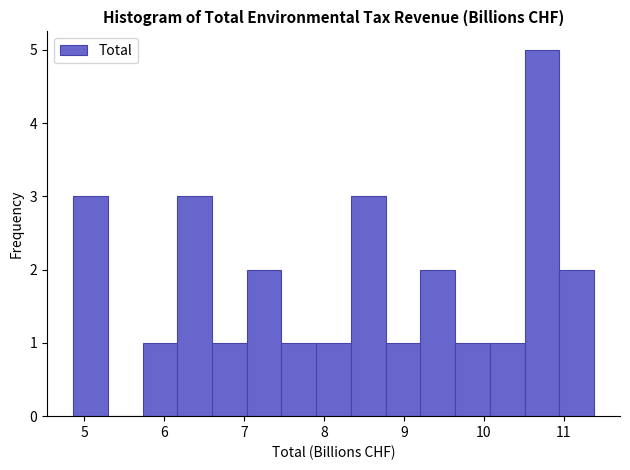

Reading left to right, transcribe this chart: for each bar, give the range it covers on the x-axis and its height. Neither the bar edges nor the heights are printed on the chart, so give them approximately, as read against the axes.

4.9 to 5.3: 3
5.3 to 5.7: 0
5.7 to 6.2: 1
6.2 to 6.6: 3
6.6 to 7.0: 1
7.0 to 7.5: 2
7.5 to 7.9: 1
7.9 to 8.3: 1
8.3 to 8.8: 3
8.8 to 9.2: 1
9.2 to 9.6: 2
9.6 to 10.1: 1
10.1 to 10.5: 1
10.5 to 10.9: 5
10.9 to 11.4: 2